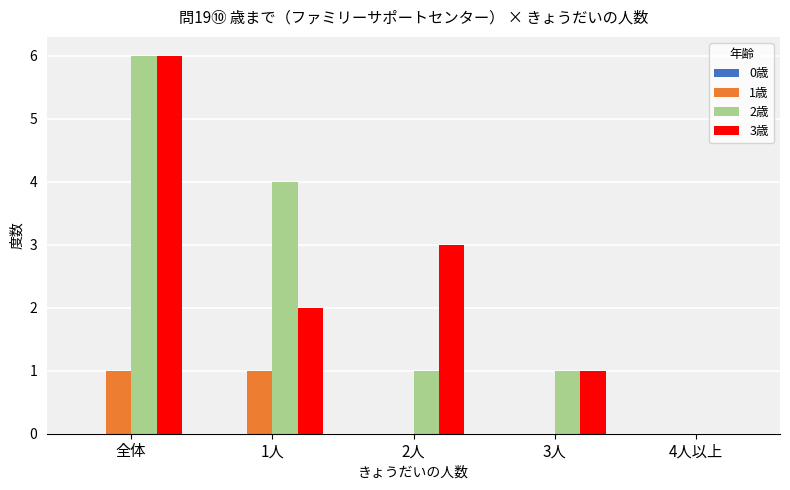

At which category does the chart reach its peak across all series?

全体